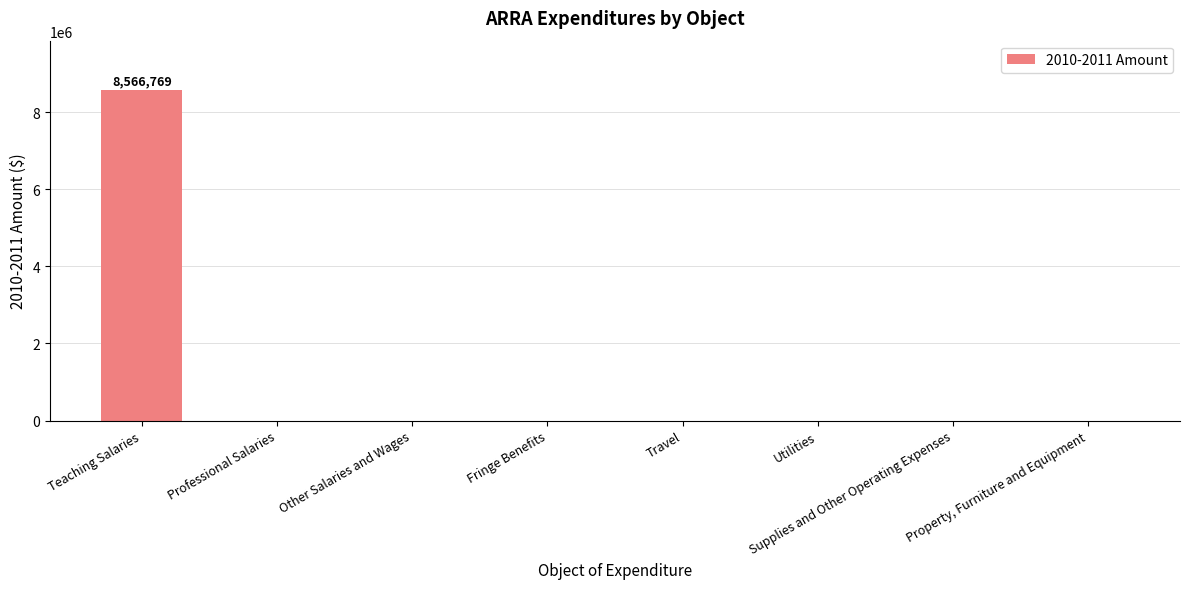

Which category has the highest value across all series?

Teaching Salaries